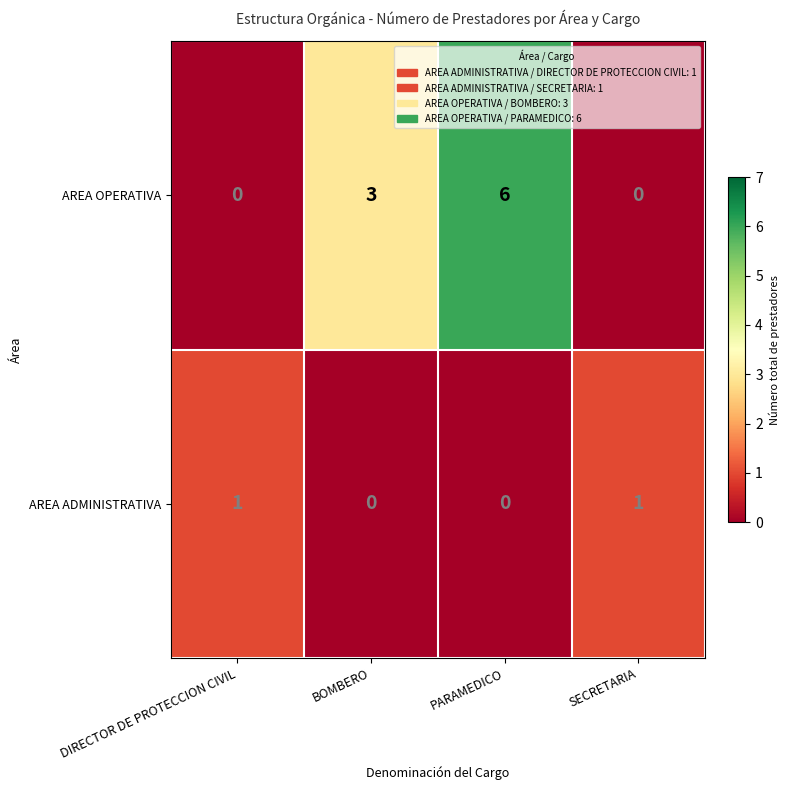

Reading right to left, extract all data points from this chart.

AREA OPERATIVA: SECRETARIA=0	PARAMEDICO=6	BOMBERO=3	DIRECTOR DE PROTECCION CIVIL=0
AREA ADMINISTRATIVA: SECRETARIA=1	PARAMEDICO=0	BOMBERO=0	DIRECTOR DE PROTECCION CIVIL=1